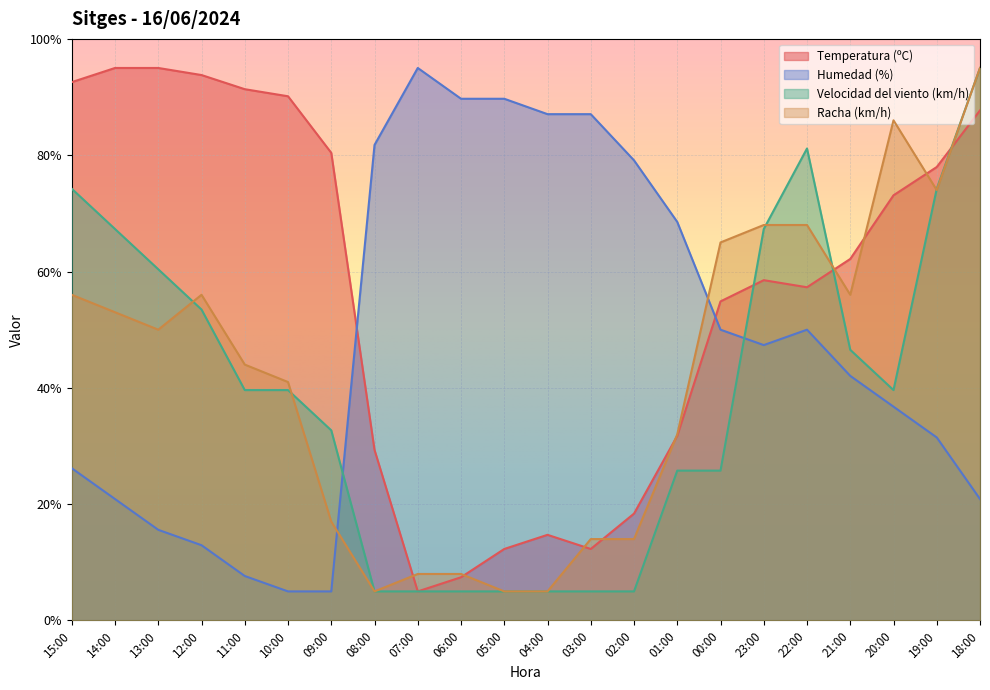

How many lines are shown in the chart?

4